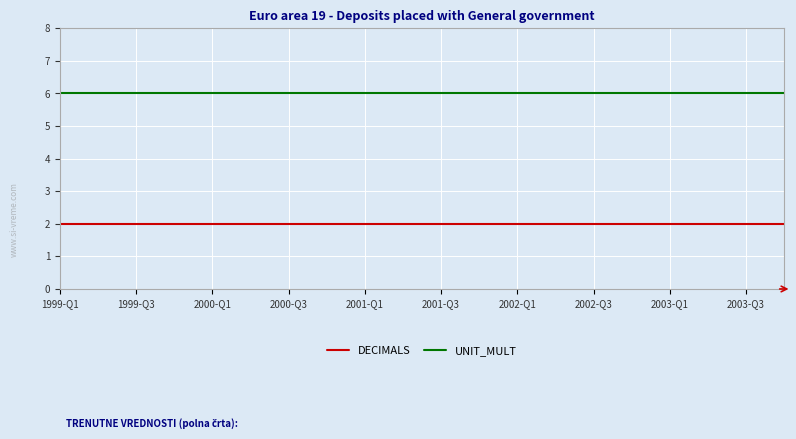

List the series in order of their peak value, highest first.

UNIT_MULT, DECIMALS